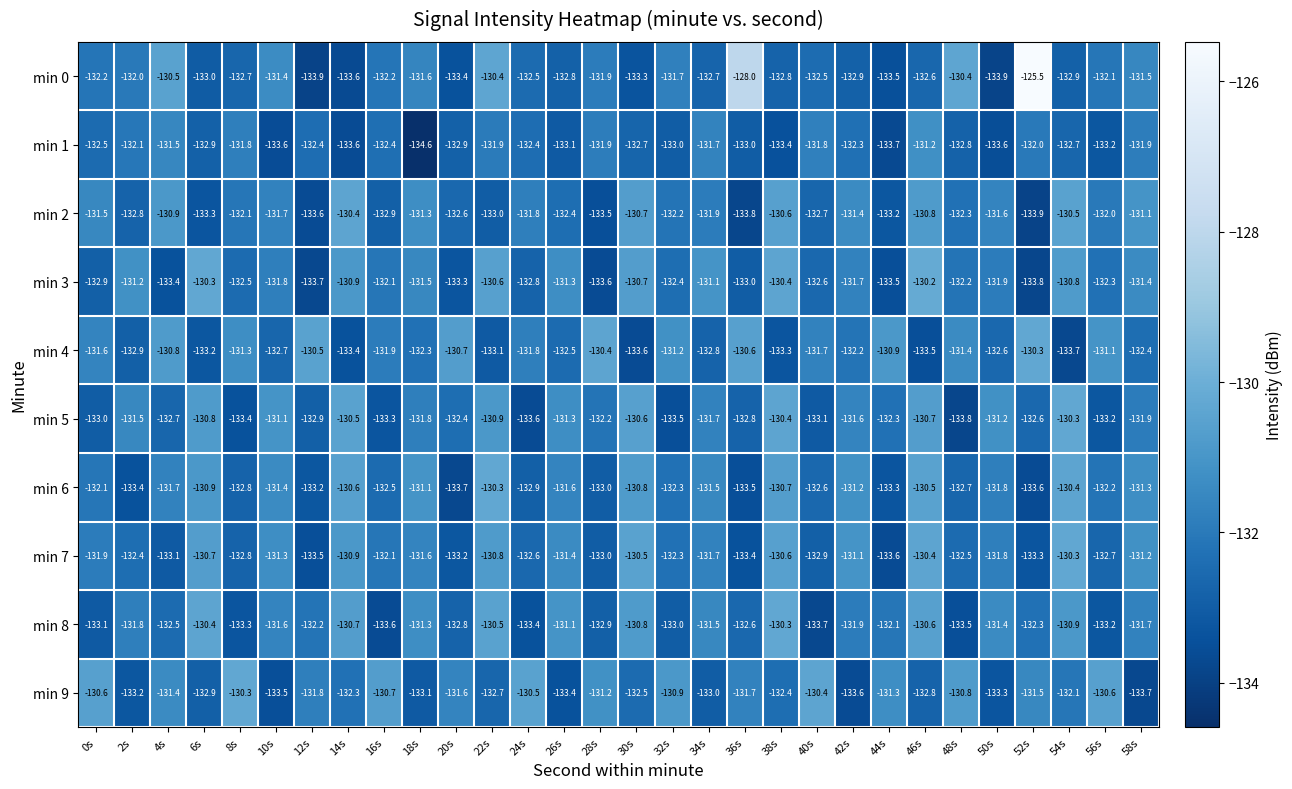

Which category has the lowest value in the min 5 series?

48s